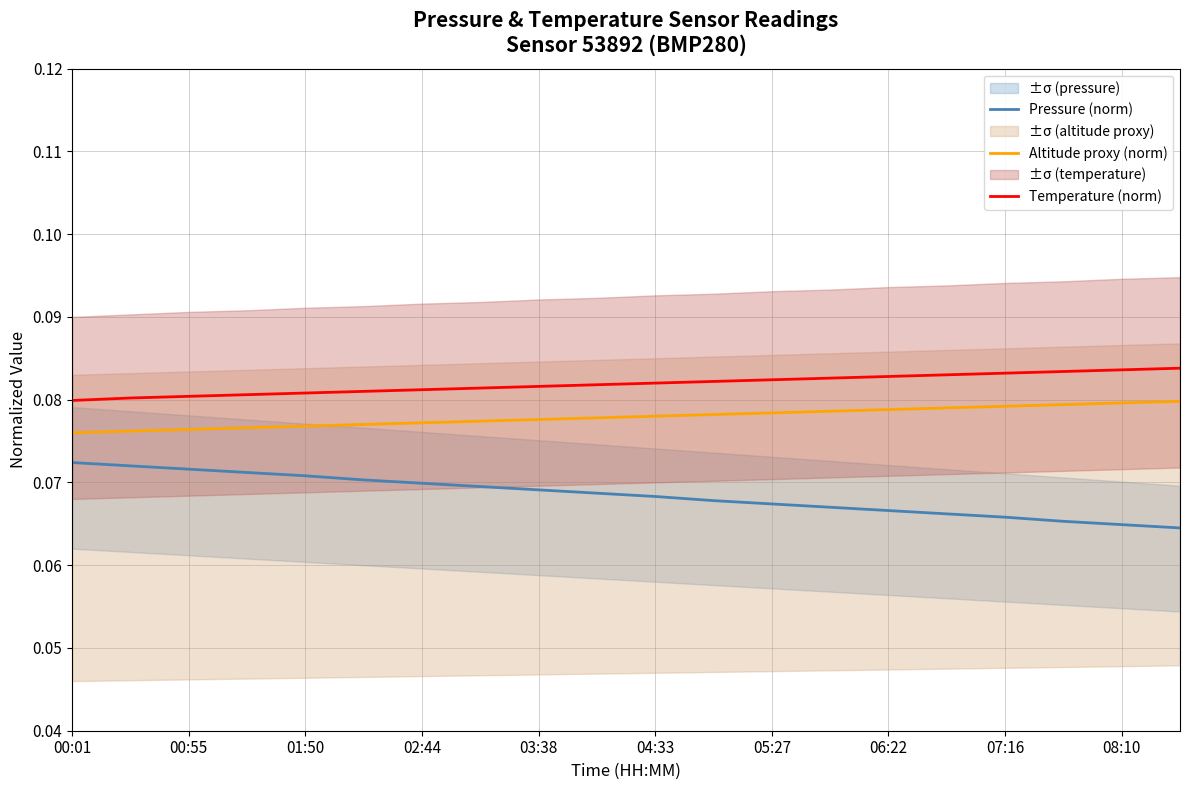

Is it true that Temperature (norm) equals 0.1 at 11?

False